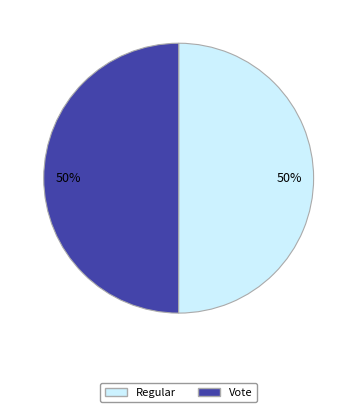

Do Vote and Regular together represent more than half of the pie?

Yes